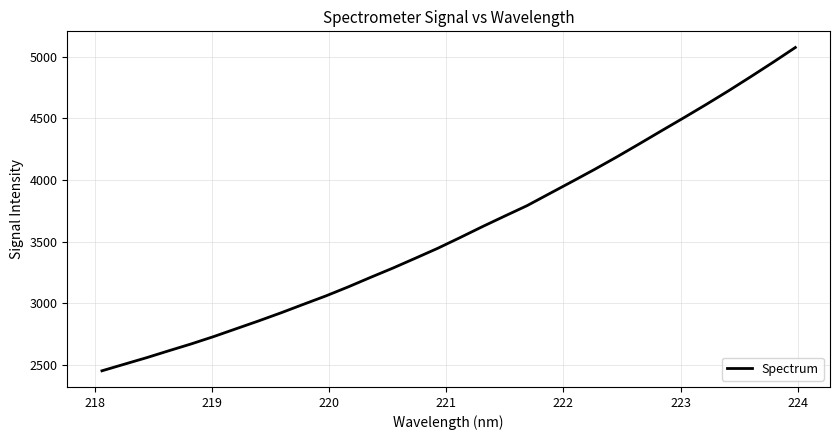

How many categories are shown in the chart?

32